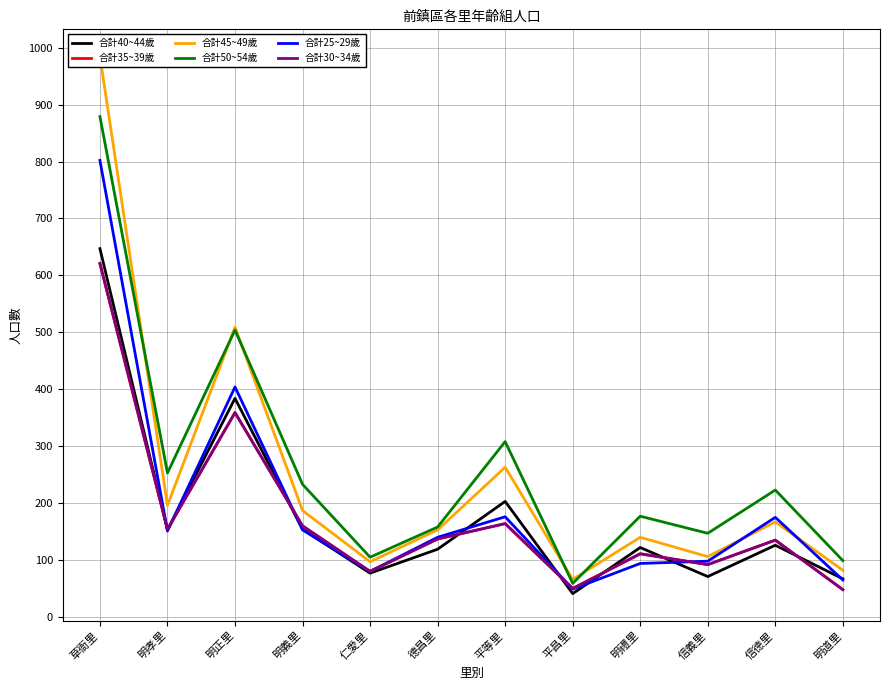

What is the difference between the 合計50~54歲 values at 明道里 and 信德里?

124